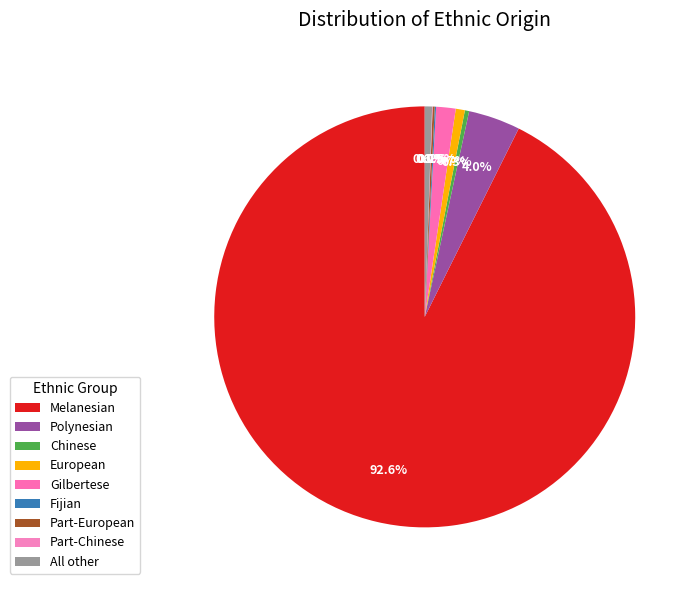

Which slice is the smallest?

Part-Chinese